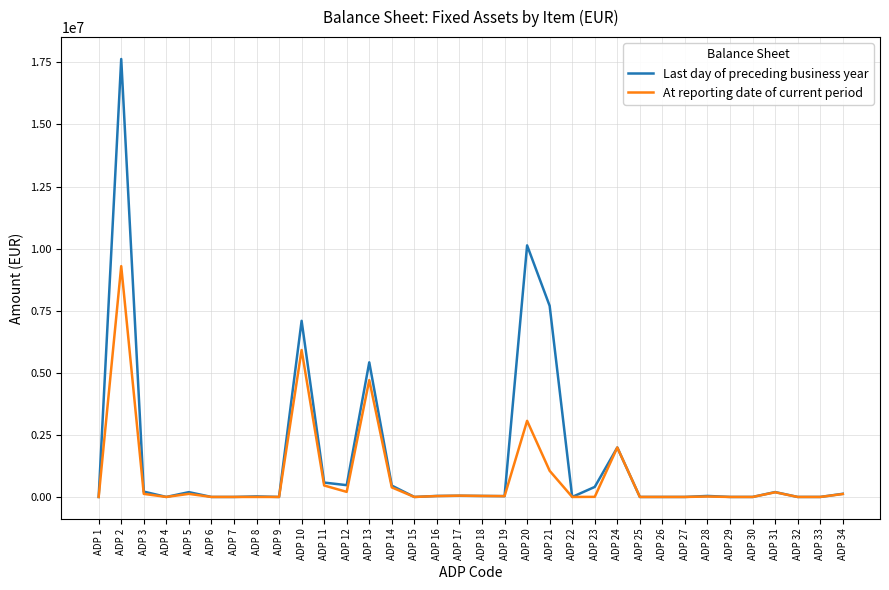

What is the sum of the Last day of preceding business year values at ADP 3 and ADP 23?

619764